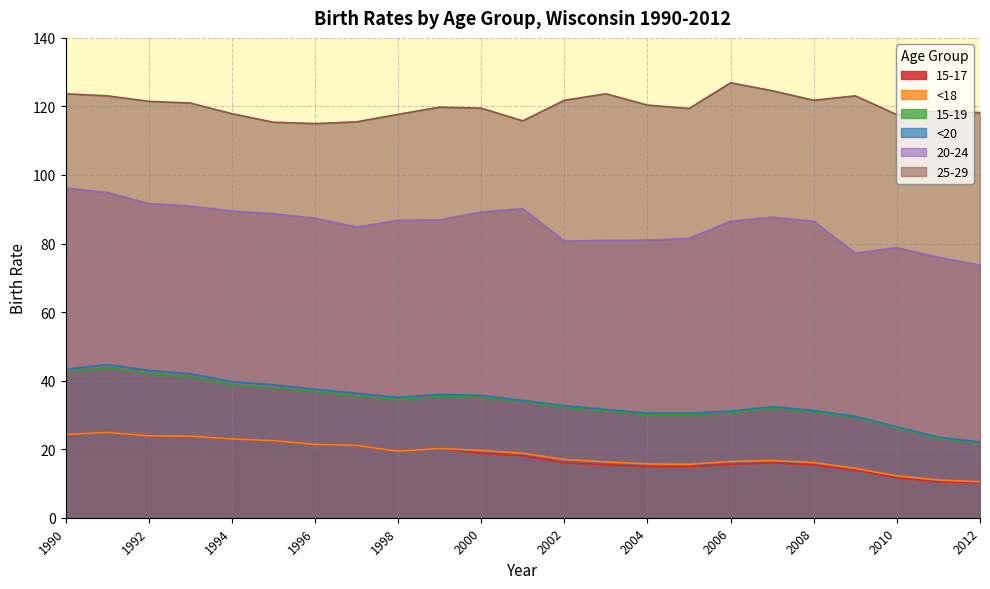

True or false: <20 and 25-29 cross at least once.

False